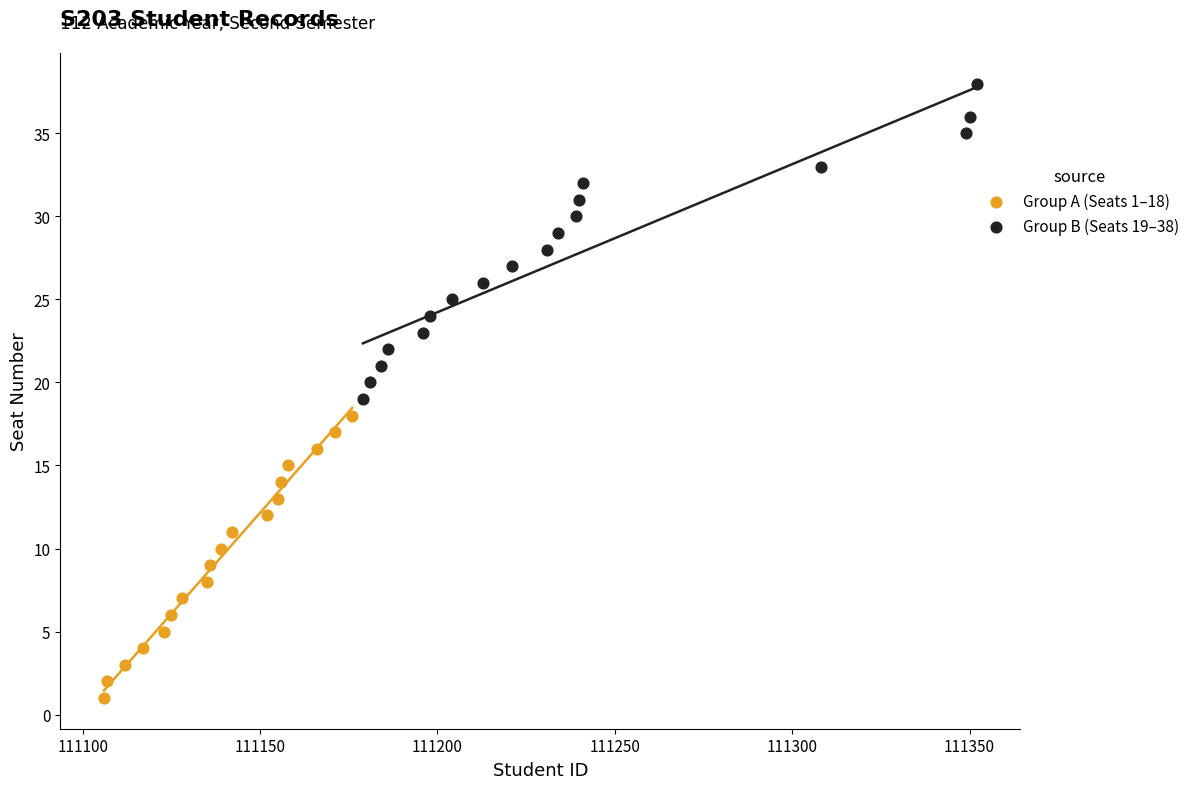

Which series has the widest spread of Y values?

Group B (Seats 19–38)